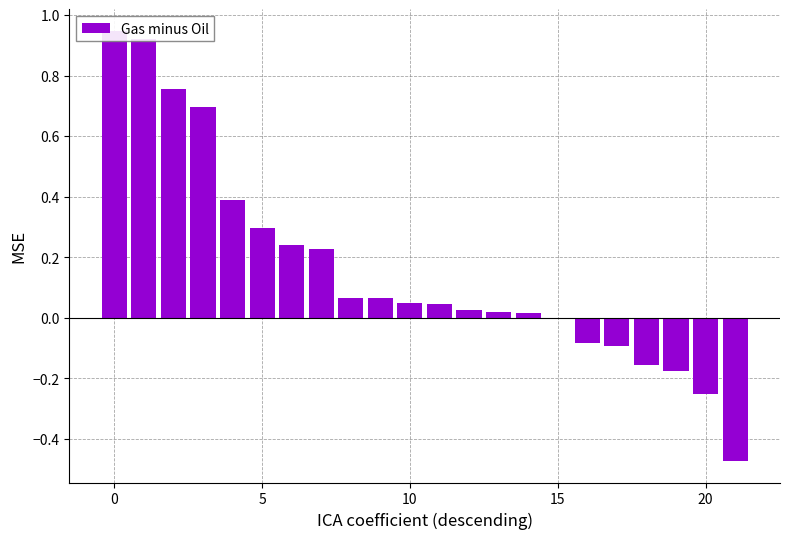

What is the value of the 1st bar from the left?

0.9